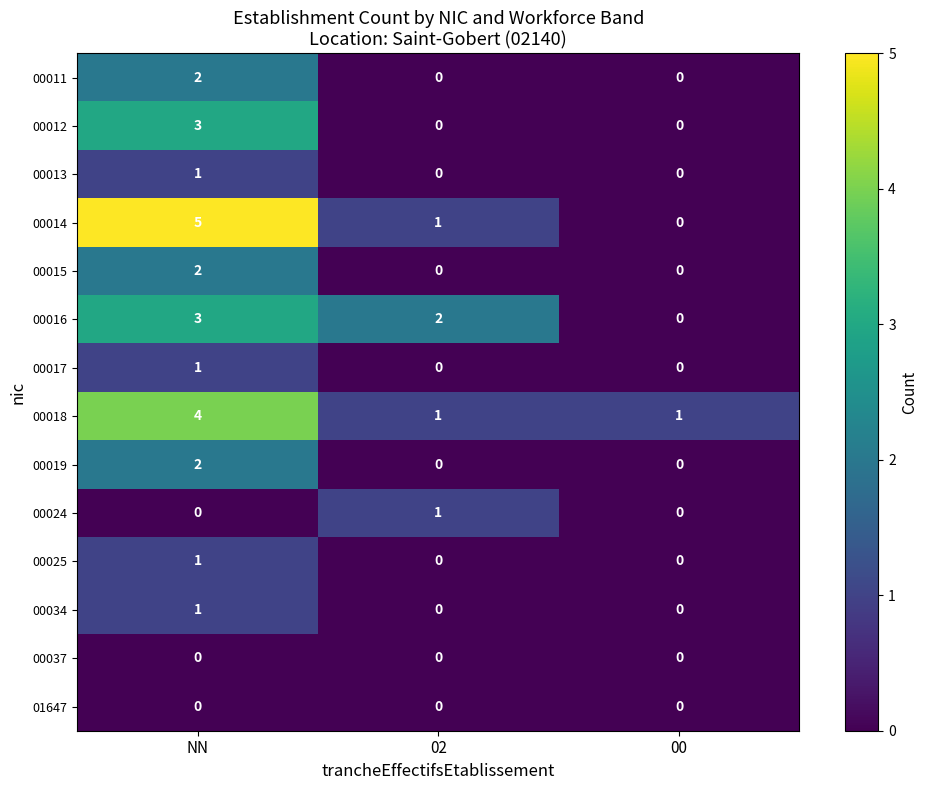

Which series has the largest range (max minus min)?

00014